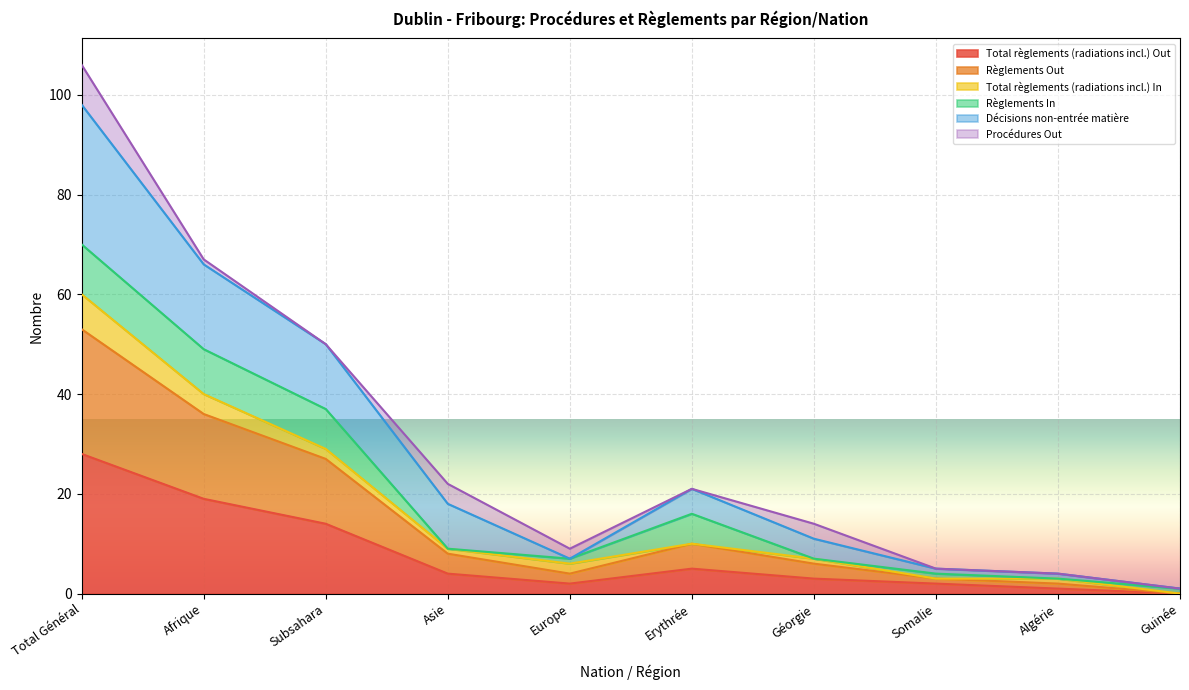

Which series has the largest total across all categories?

Décisions non-entrée matière